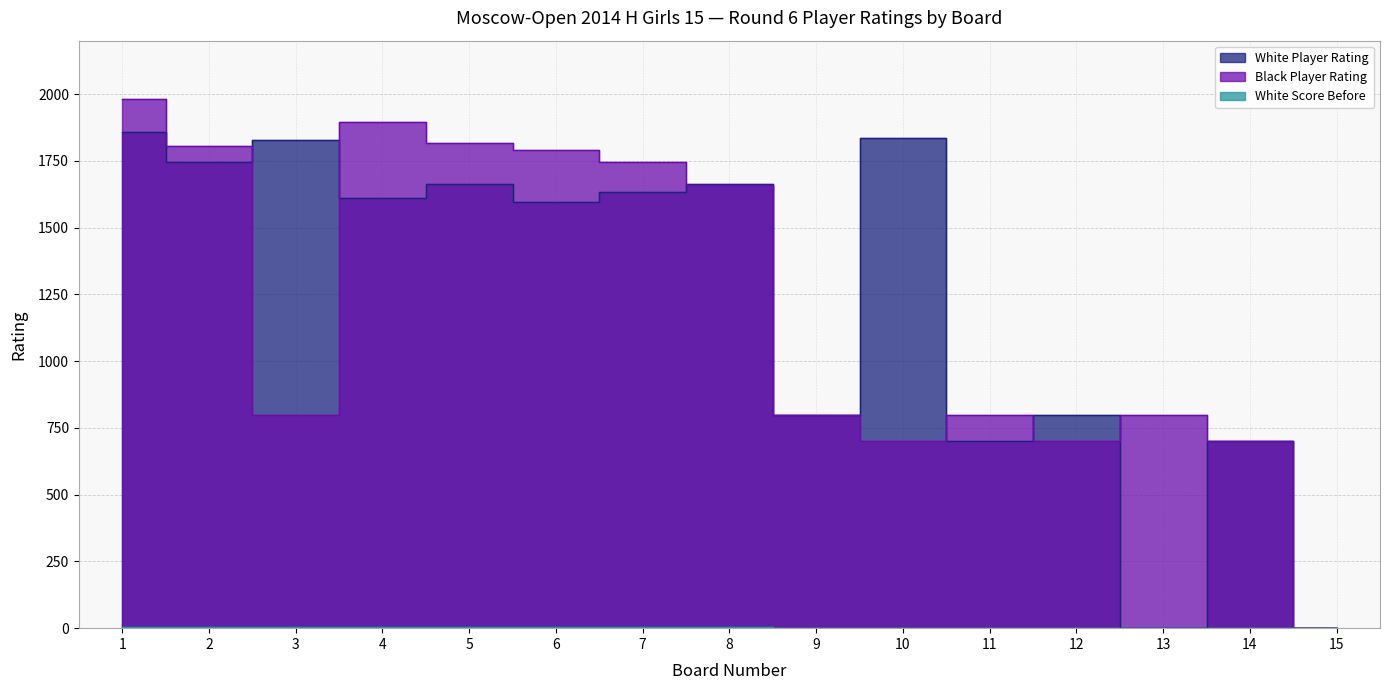

True or false: White Player Rating has more than 0 points higher than both neighbors.

True